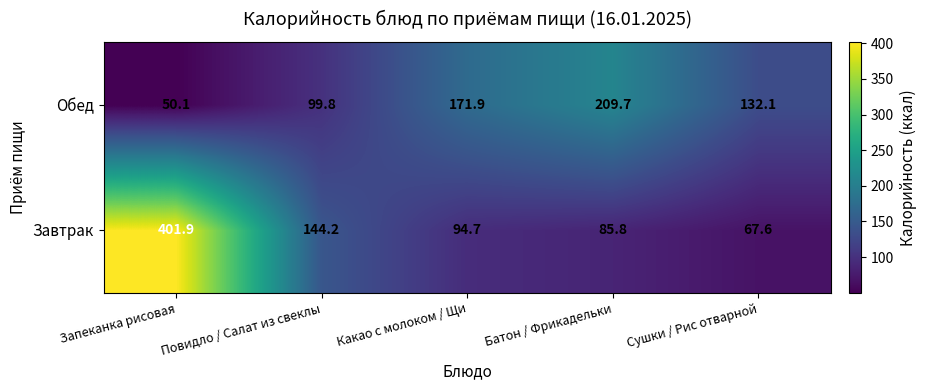

At which category does the chart reach its minimum across all series?

Запеканка рисовая